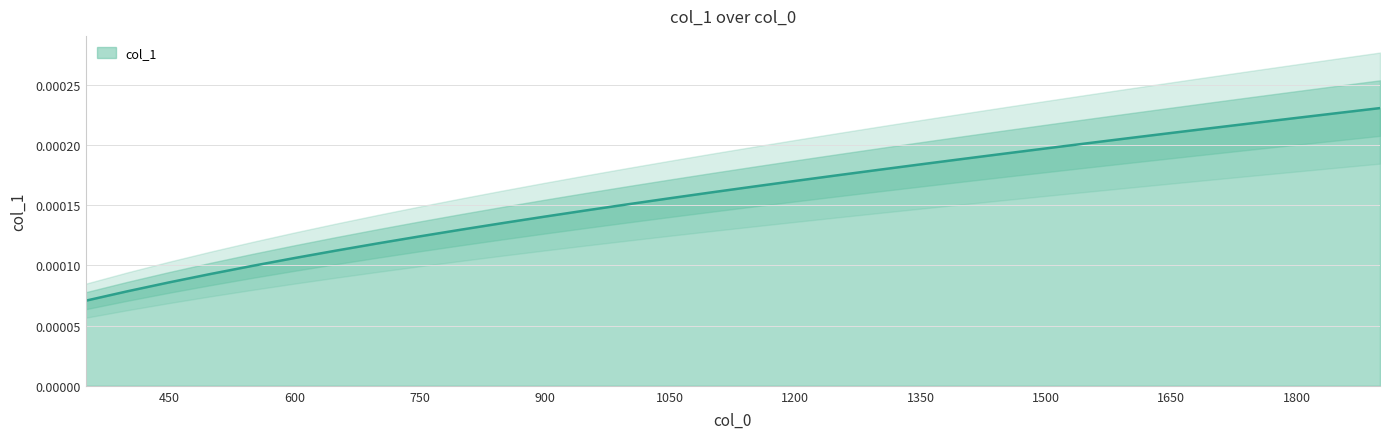

The chart shows a value of 0.0 at 550. True or false?

True